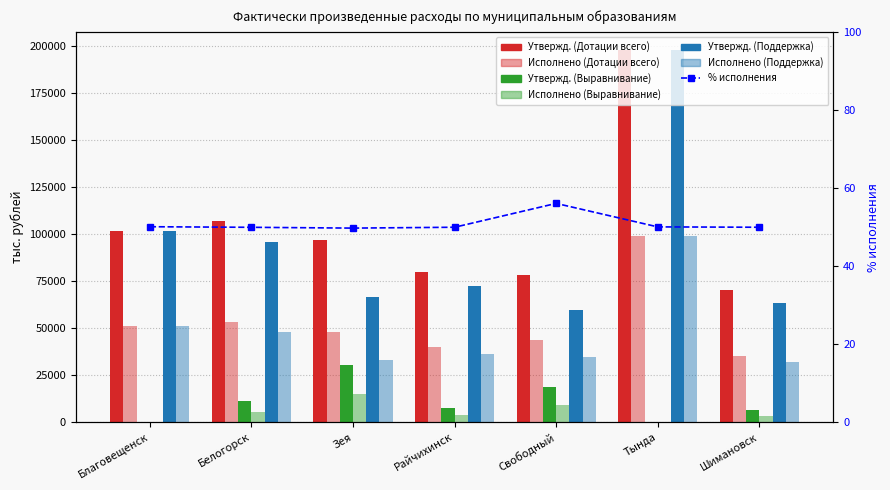

How many bars are there in total?

42